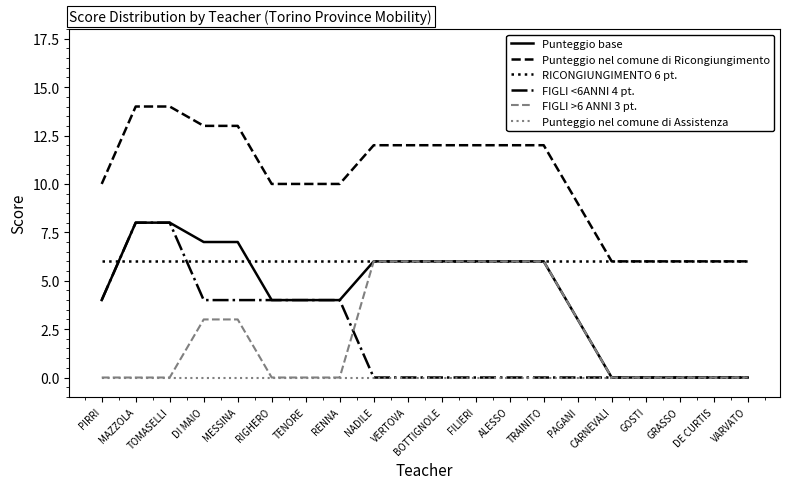

Is the value of Punteggio base at NADILE greater than the value of Punteggio nel comune di Ricongiungimento at MAZZOLA?

No